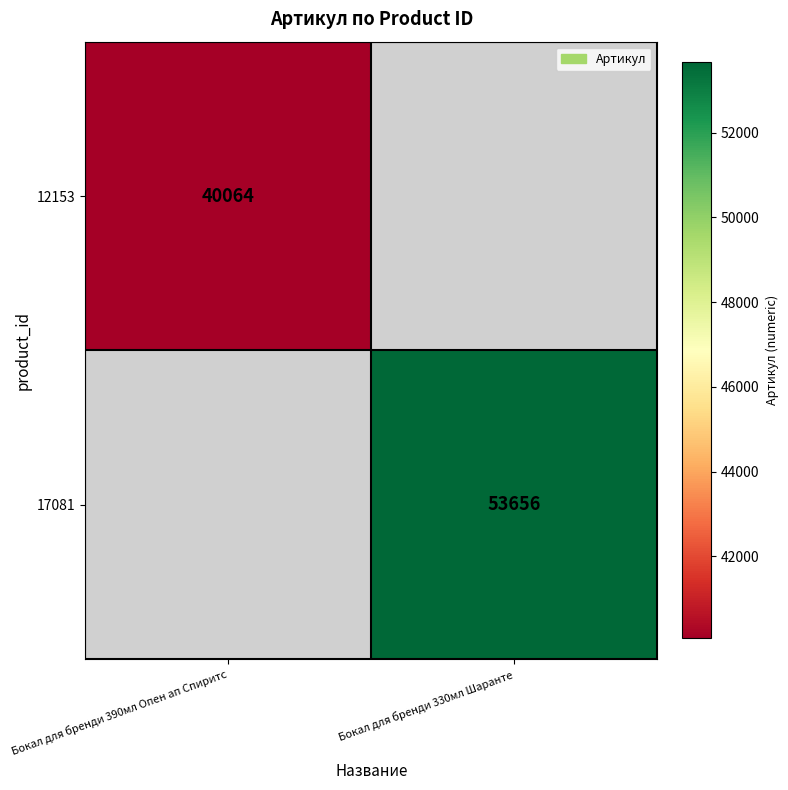

Which label corresponds to the smallest value in the chart?

Бокал для бренди 390мл Опен ап Спиритс